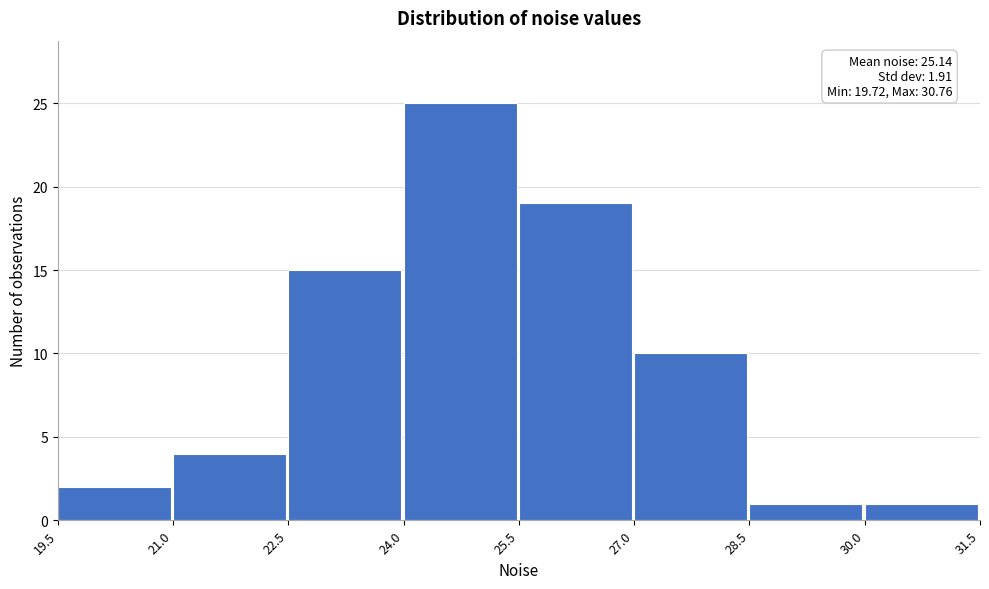

Over which range of the x-axis is the bar tallest?

24.0 to 25.5